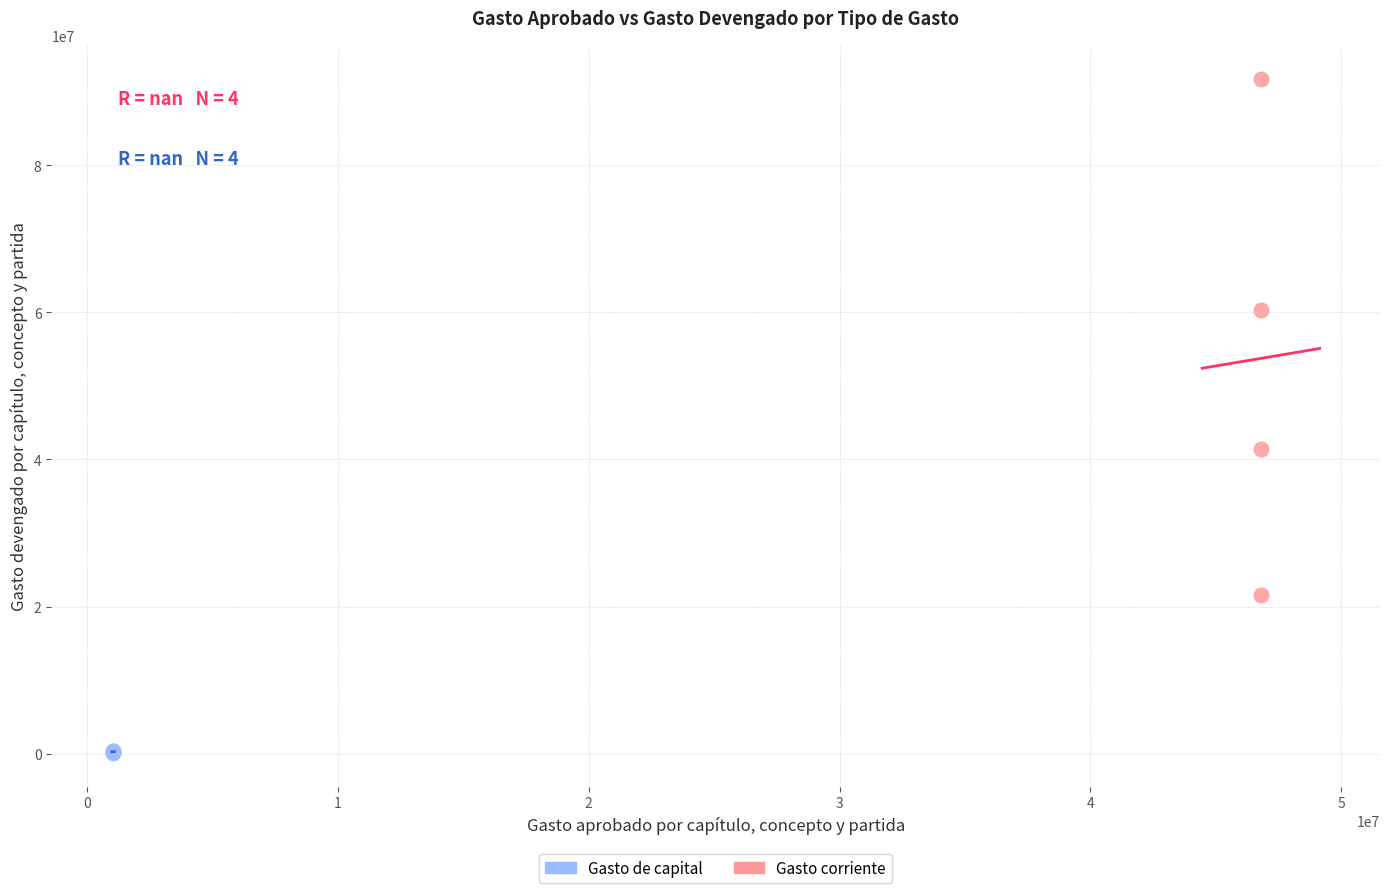

What are all the series names shown in the legend?

Gasto de capital, Gasto corriente